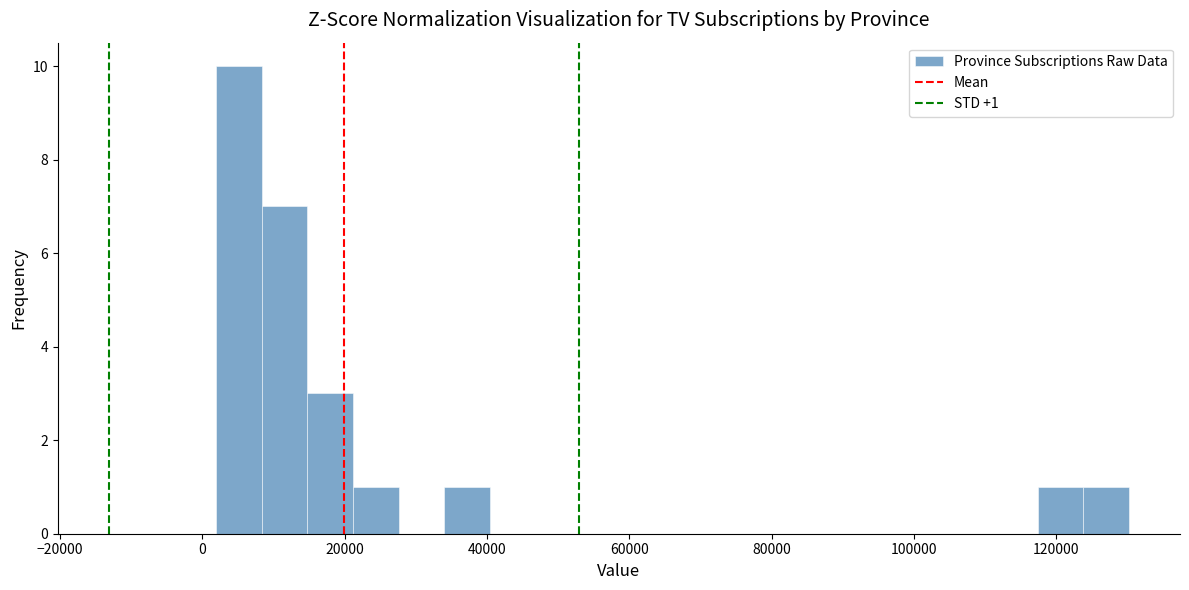

Read against the x-axis, roughly where is the centre of the tallest bar?

6000